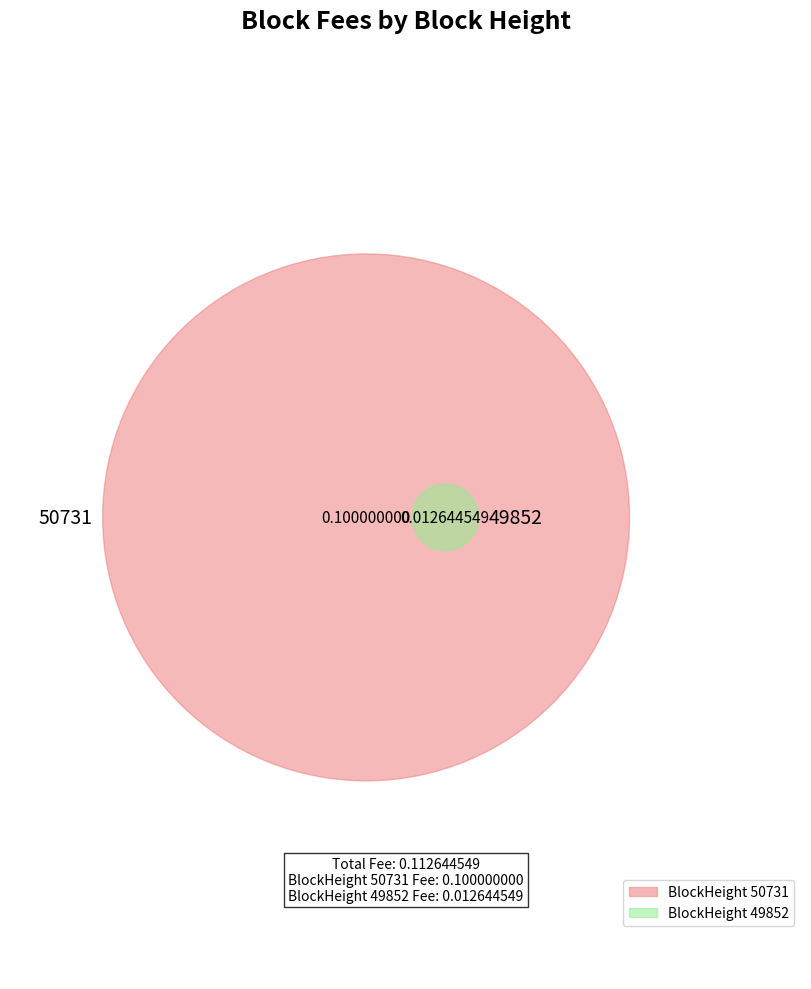

To the nearest percent, what is the combined percentage of 49852 and 50731?

100%